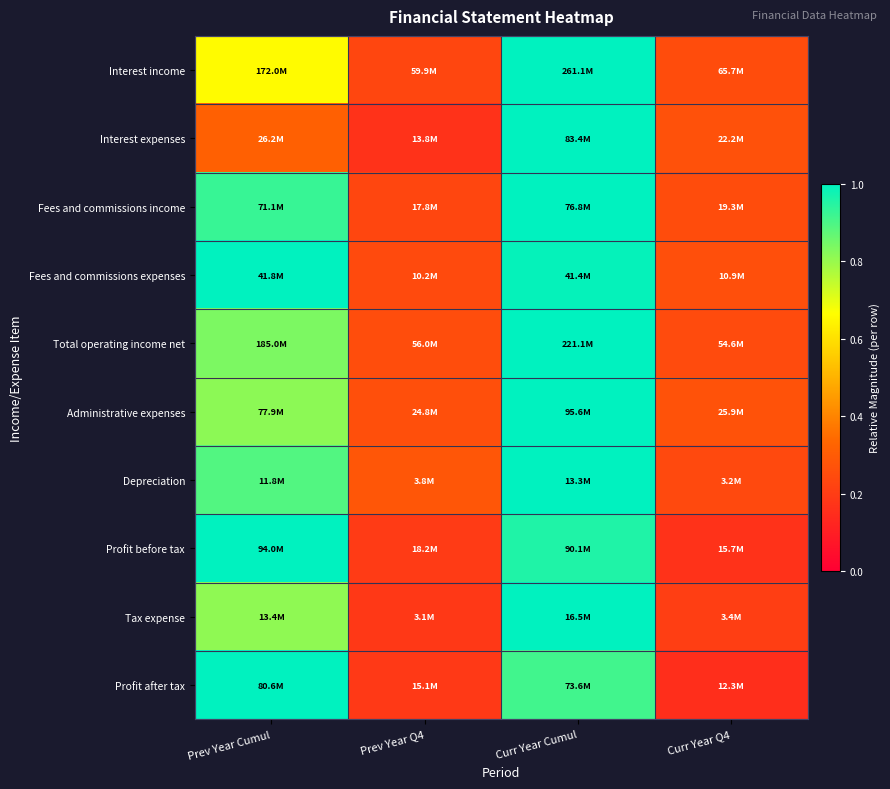

Between Prev Year Q4 and Curr Year Cumul, which is larger?

Curr Year Cumul